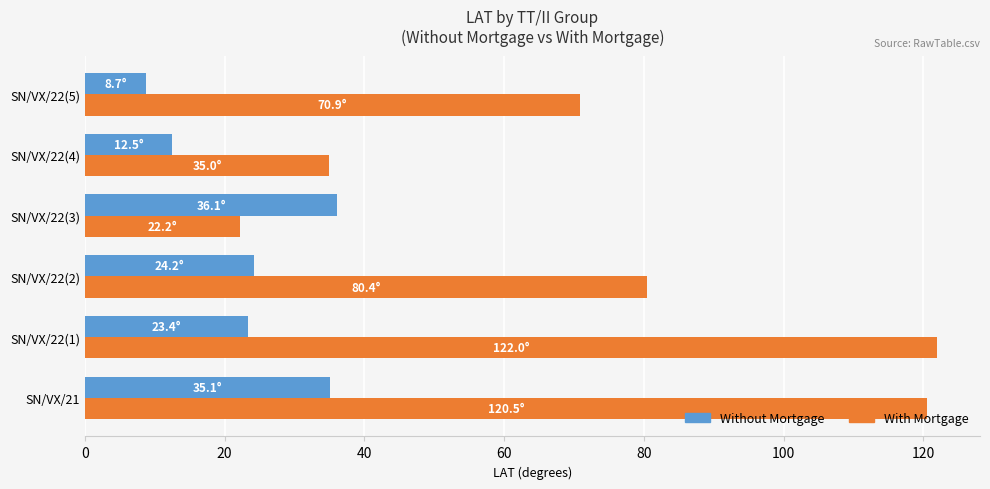

At which category is the sum across all series the highest?

SN/VX/21